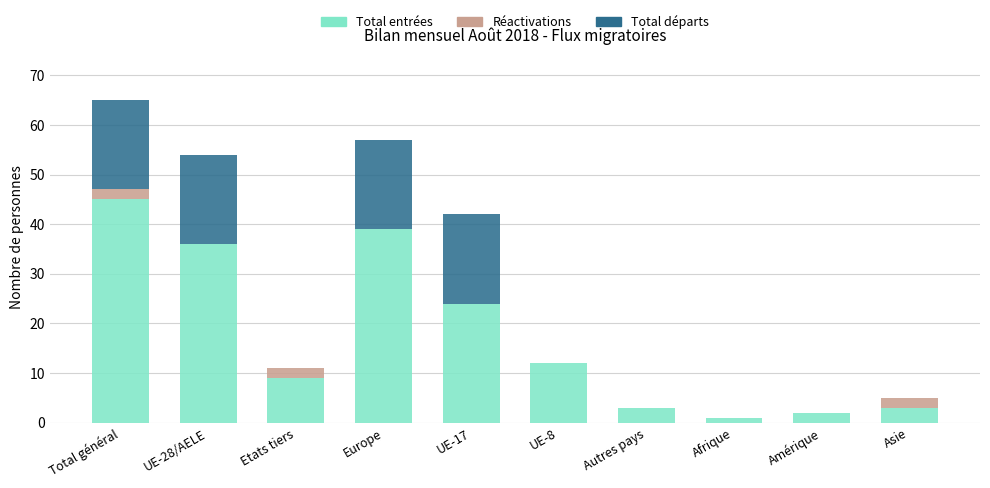

At which label is Total entrées closest to 23?

UE-17